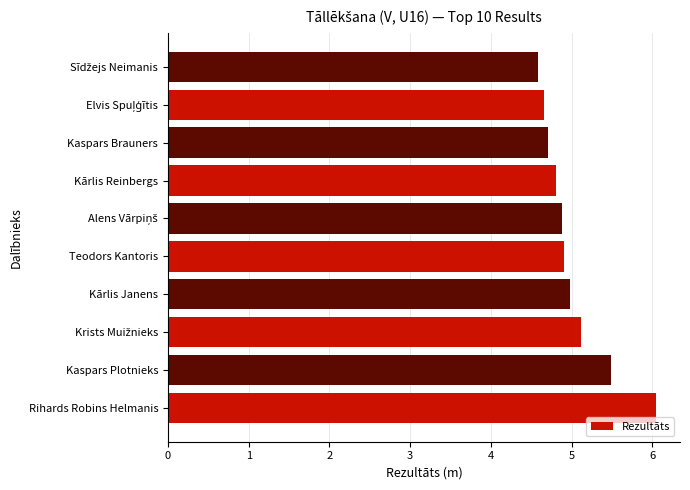

What value does the data have at Rihards Robins Helmanis?

6.0